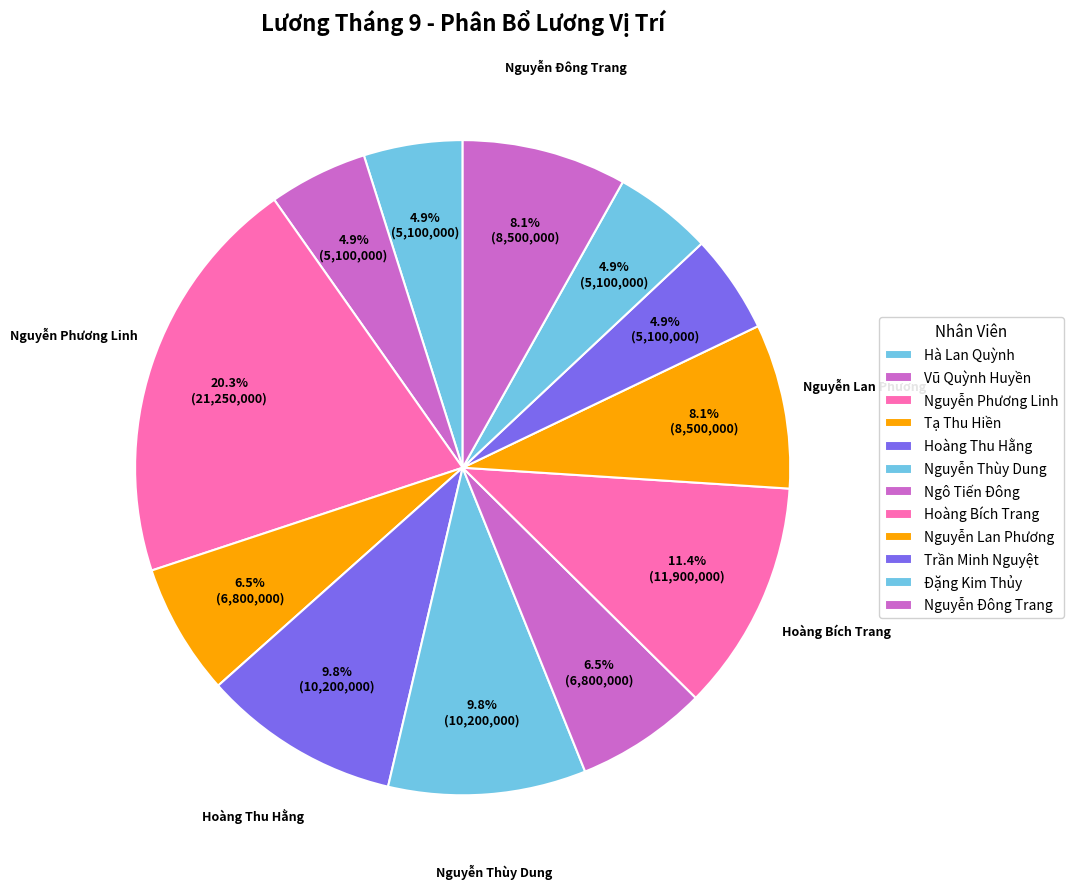

Count the number of slices in the pie.

12